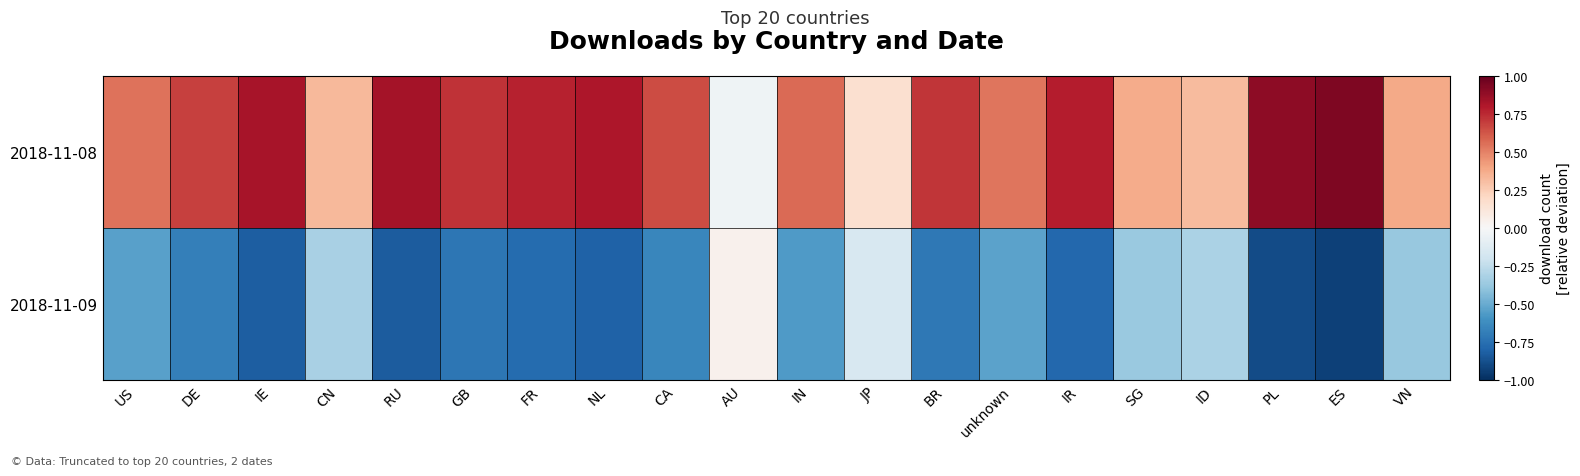

List the series in order of their peak value, lowest first.

2018-11-09, 2018-11-08